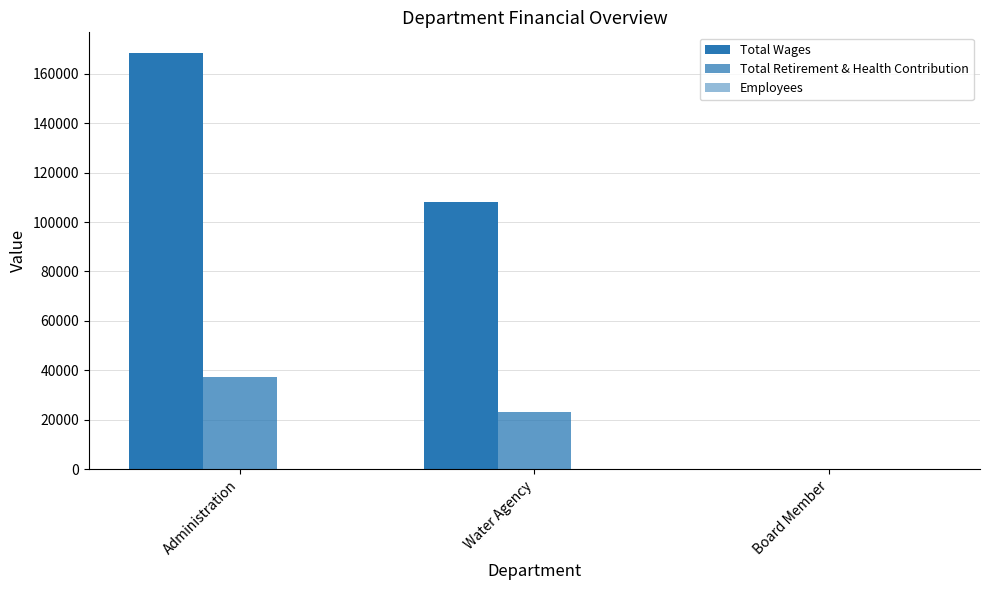

How many data points does each series have?

3